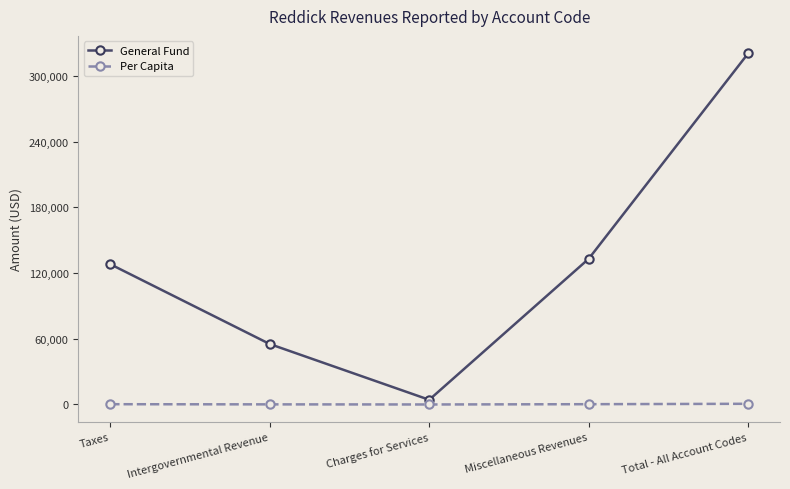

What is the label of the 5th point from the right?

Taxes